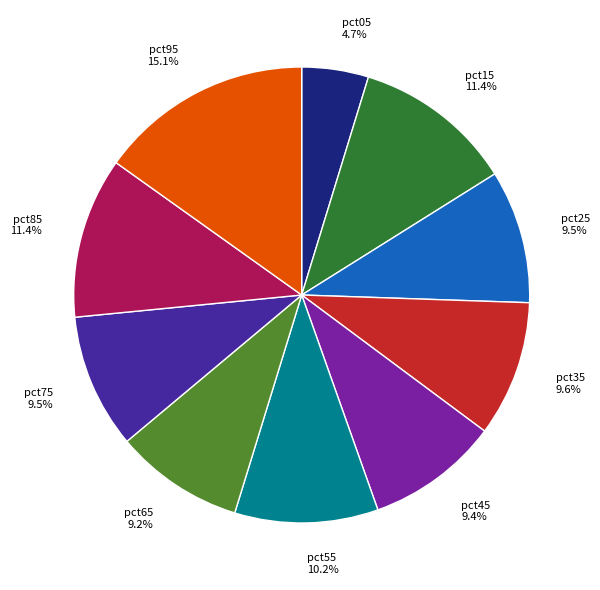

Count the number of slices in the pie.

10